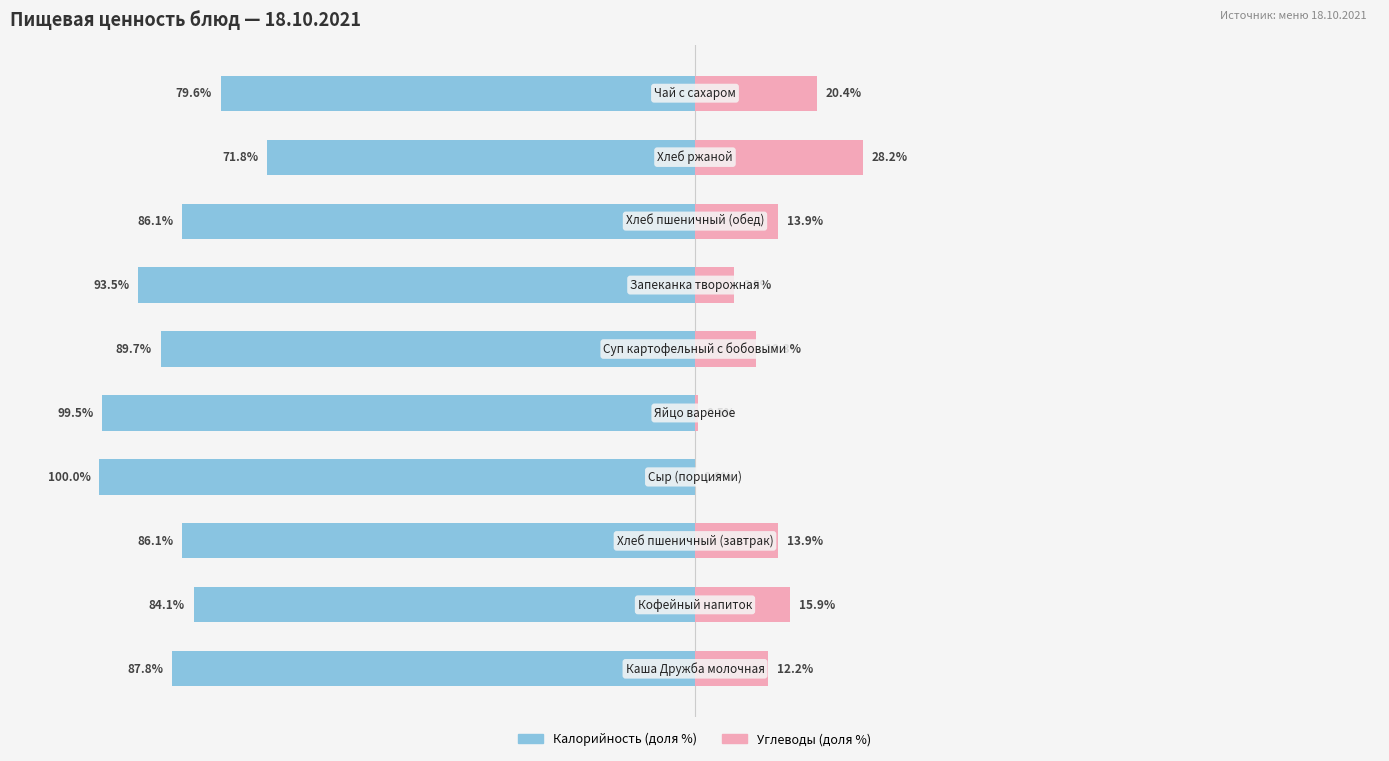

Where does the Углеводы (доля) series first go above 13?

1